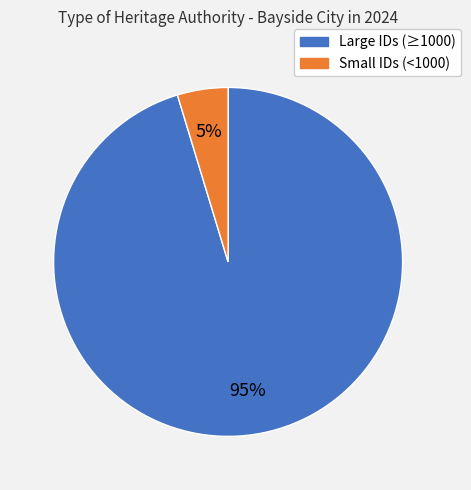

To the nearest percent, what is the average slice percentage?

50%